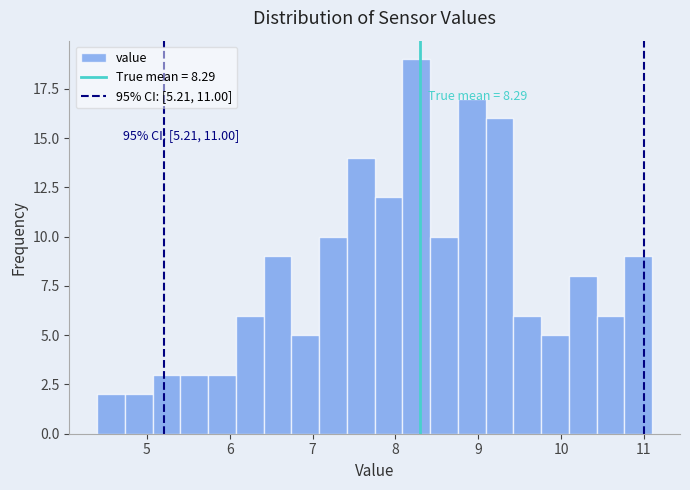

Around what value on the x-axis is the tallest bar? Give the approximate position of its centre, as read against the axis.

8.3